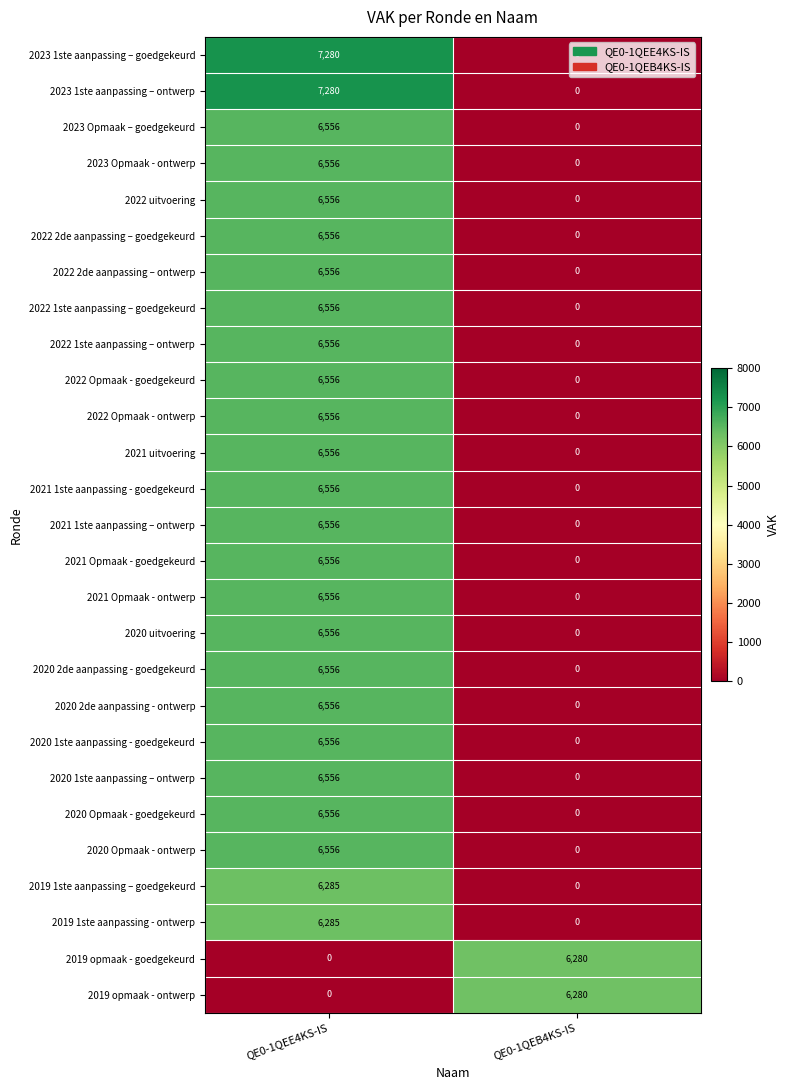

What is the difference between the 2022 2de aanpassing – goedgekeurd values at QE0-1QEE4KS-IS and QE0-1QEB4KS-IS?

6556